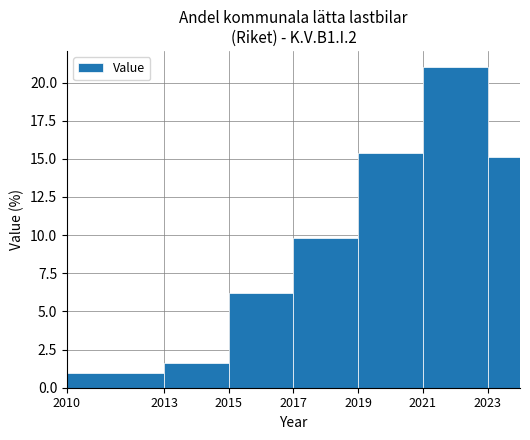

The value at 2023 is 15.1. True or false?

True